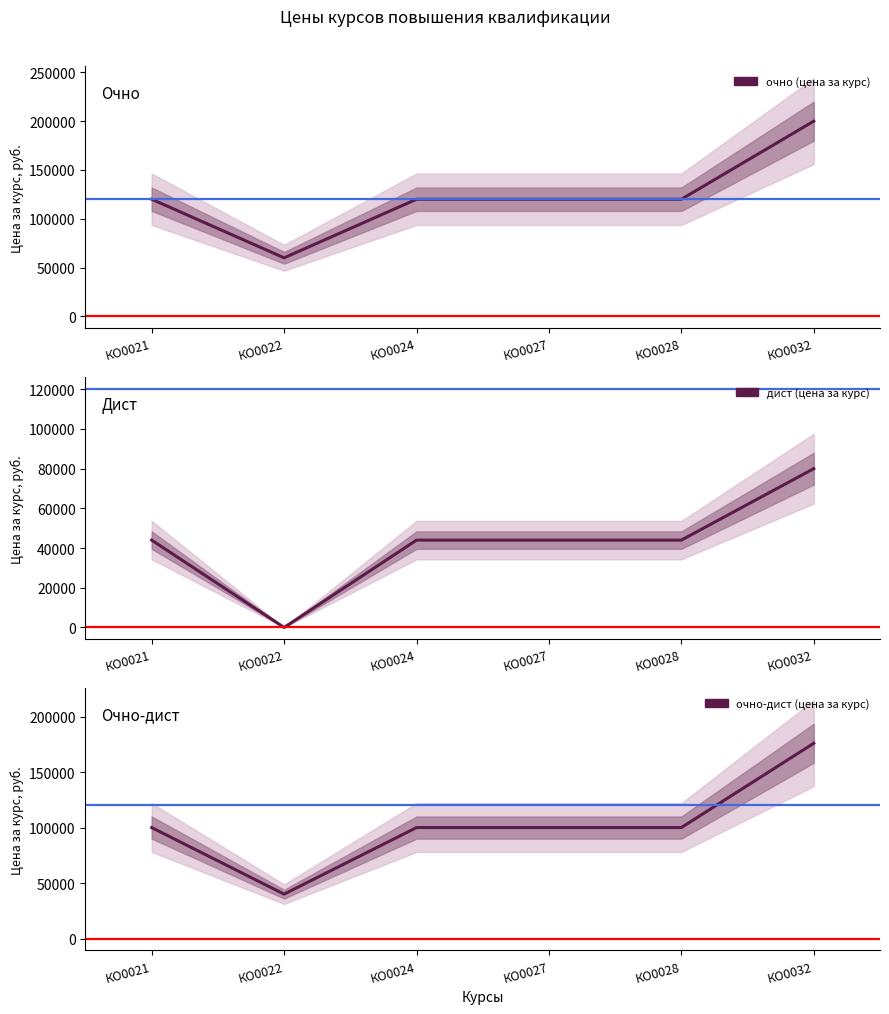

What is the average value of the очно-дист (цена за курс) series?

102667